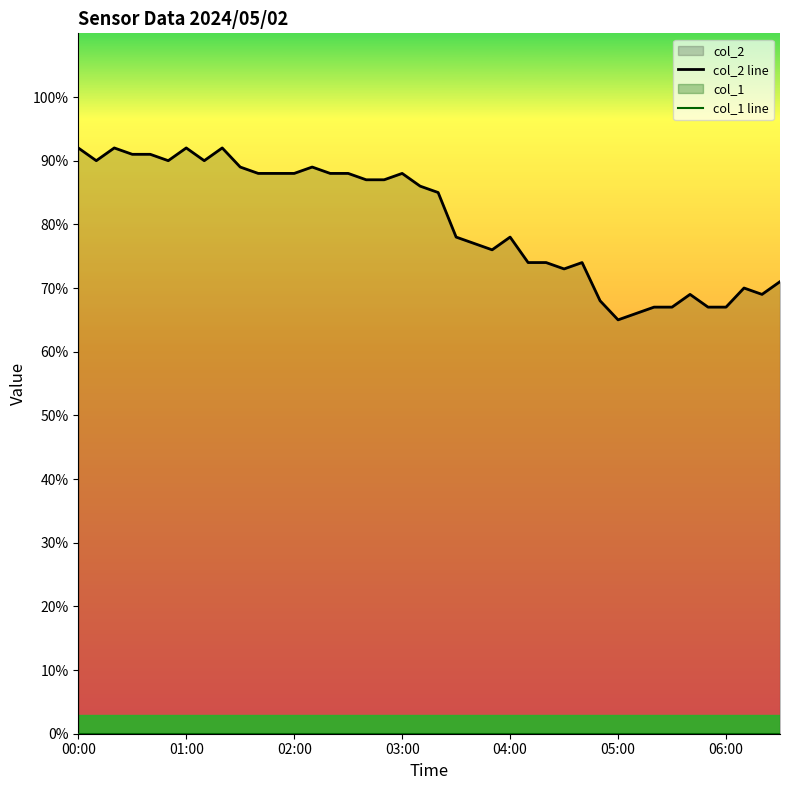

Which category has the highest value across all series?

00:00